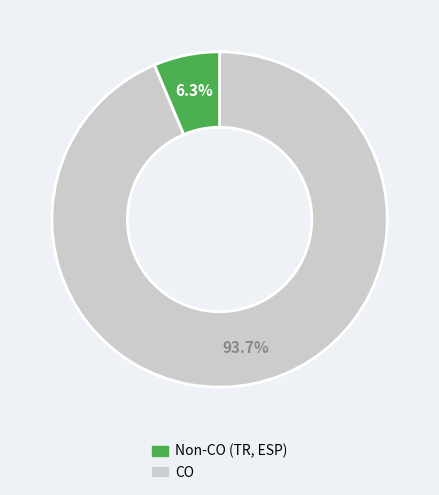

Does any single category account for the majority?

Yes